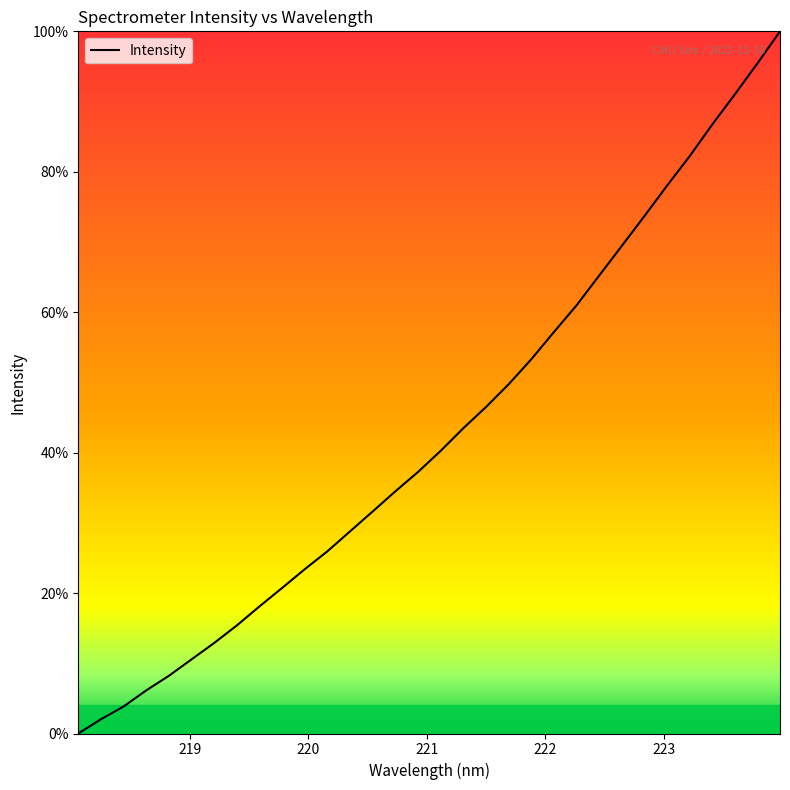

What is the difference between the maximum and minimum values?

100.0